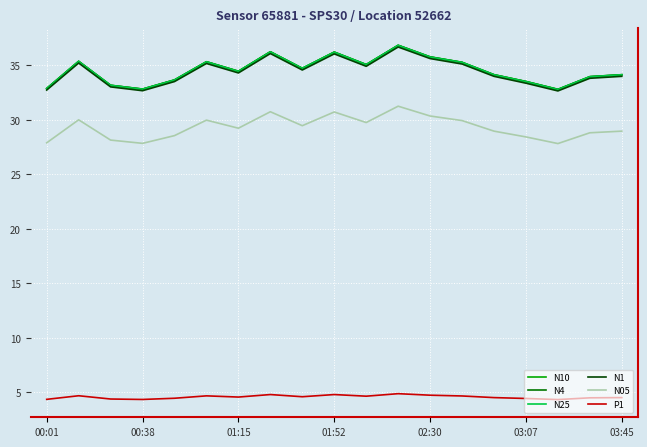

What is the maximum value for N10?

36.9